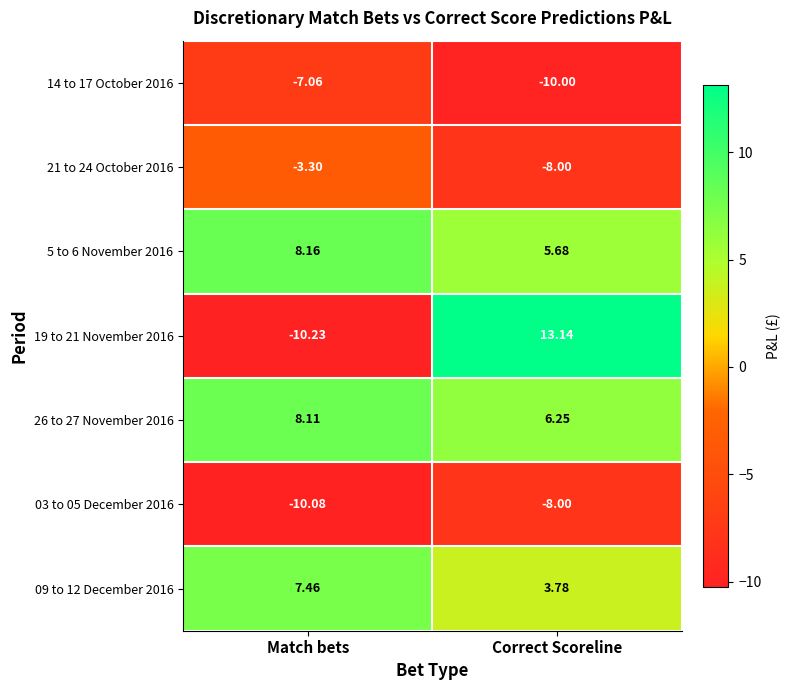

Which series has the largest range (max minus min)?

19 to 21 November 2016